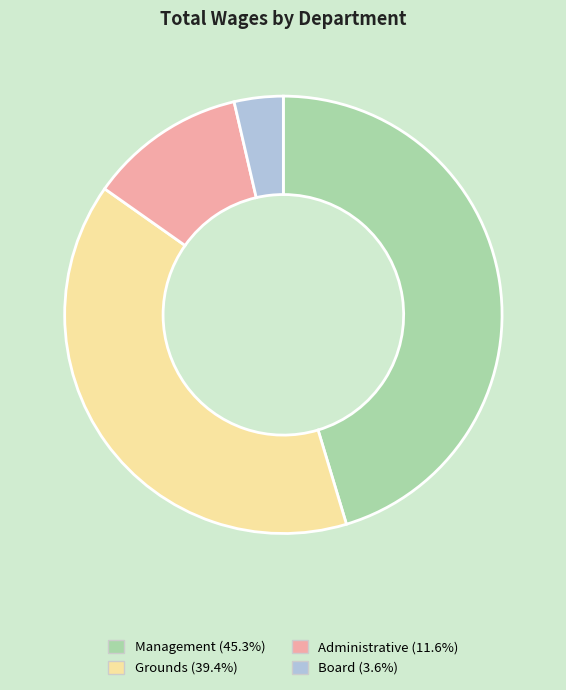

Is it true that Management is 58% of the pie?

False